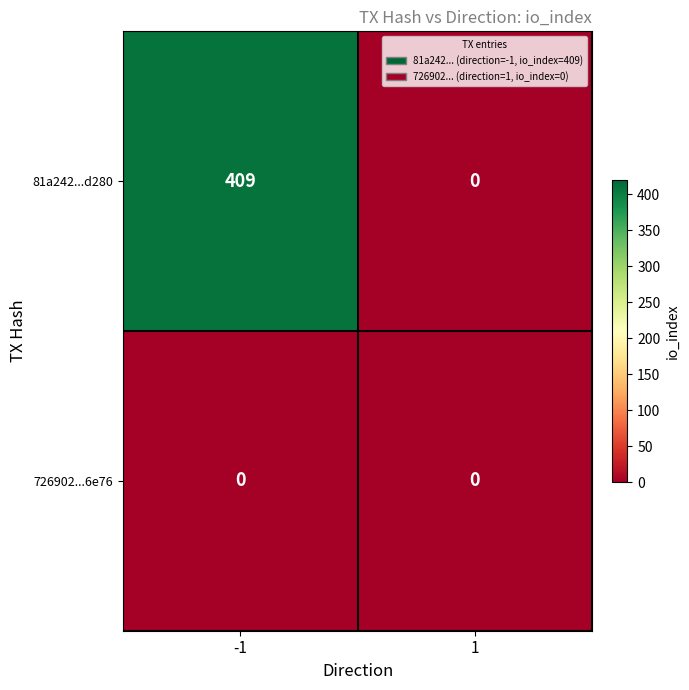

Rank the series at -1 from highest to lowest value.

81a242...d280, 726902...6e76